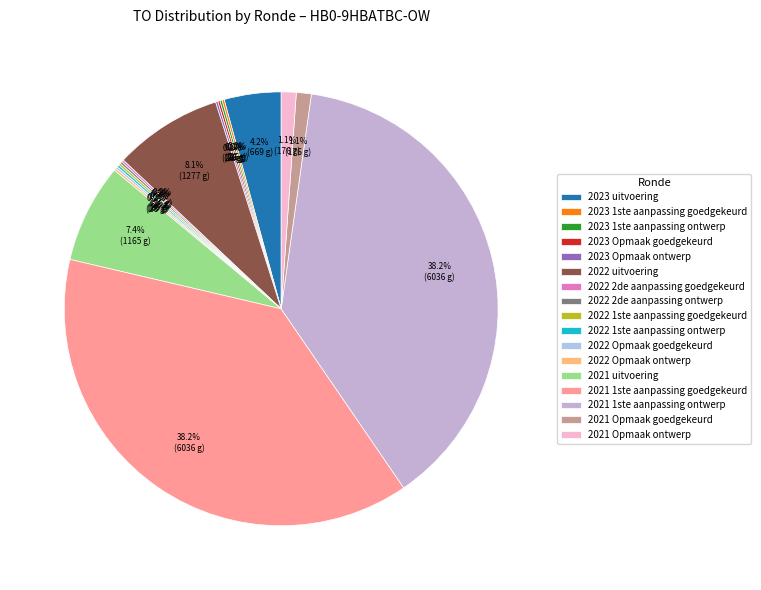

Is it true that 2022 1ste aanpassing goedgekeurd is 9% of the pie?

False